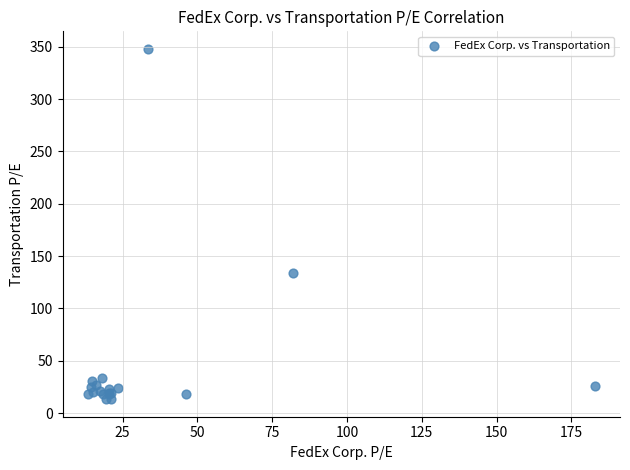

What Y value in the scatter plot is closest to 180?

133.4